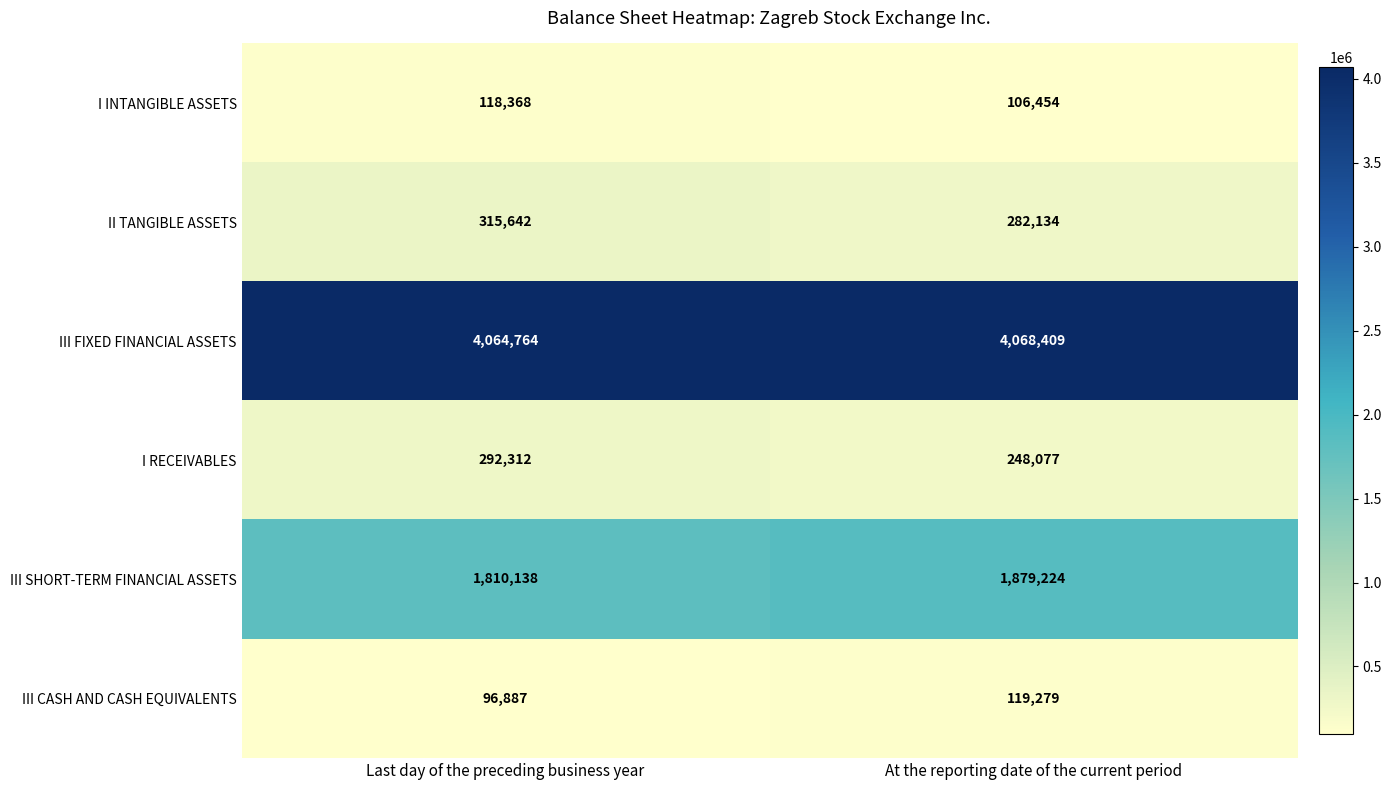

What is the greatest value displayed?

4068409